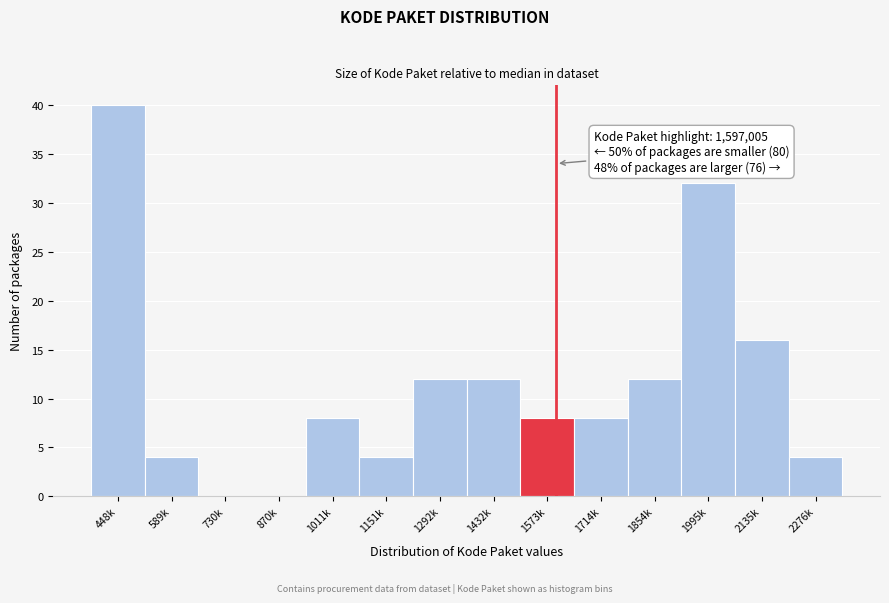

Reading right to left, extract all data points from this chart.

2276k=4	2135k=16	1995k=32	1854k=12	1714k=8	1573k=8	1432k=12	1292k=12	1151k=4	1011k=8	870k=0	730k=0	589k=4	448k=40